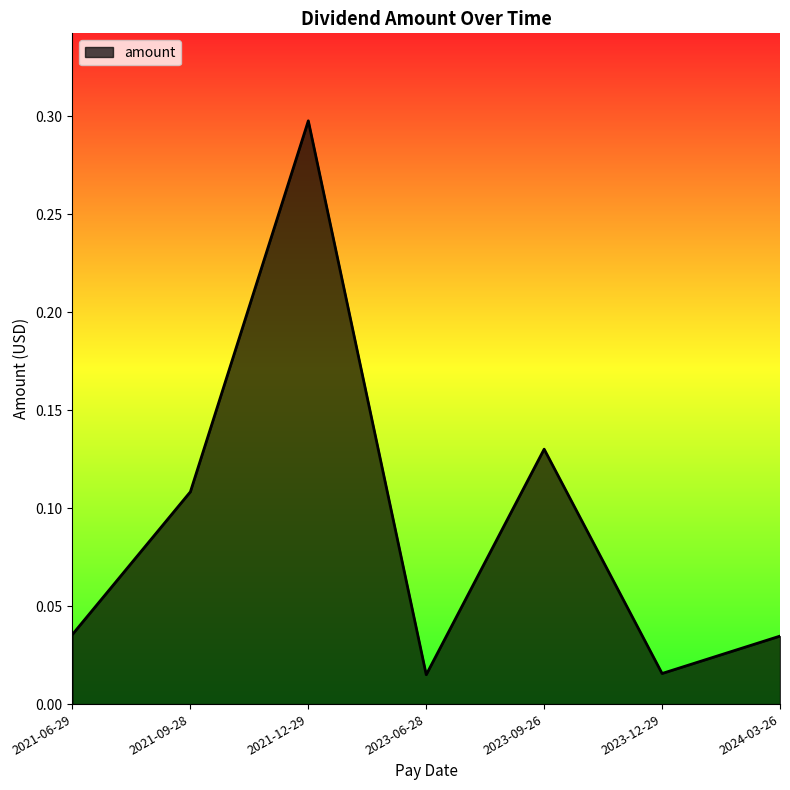

What is the difference between the maximum and minimum values?

0.3